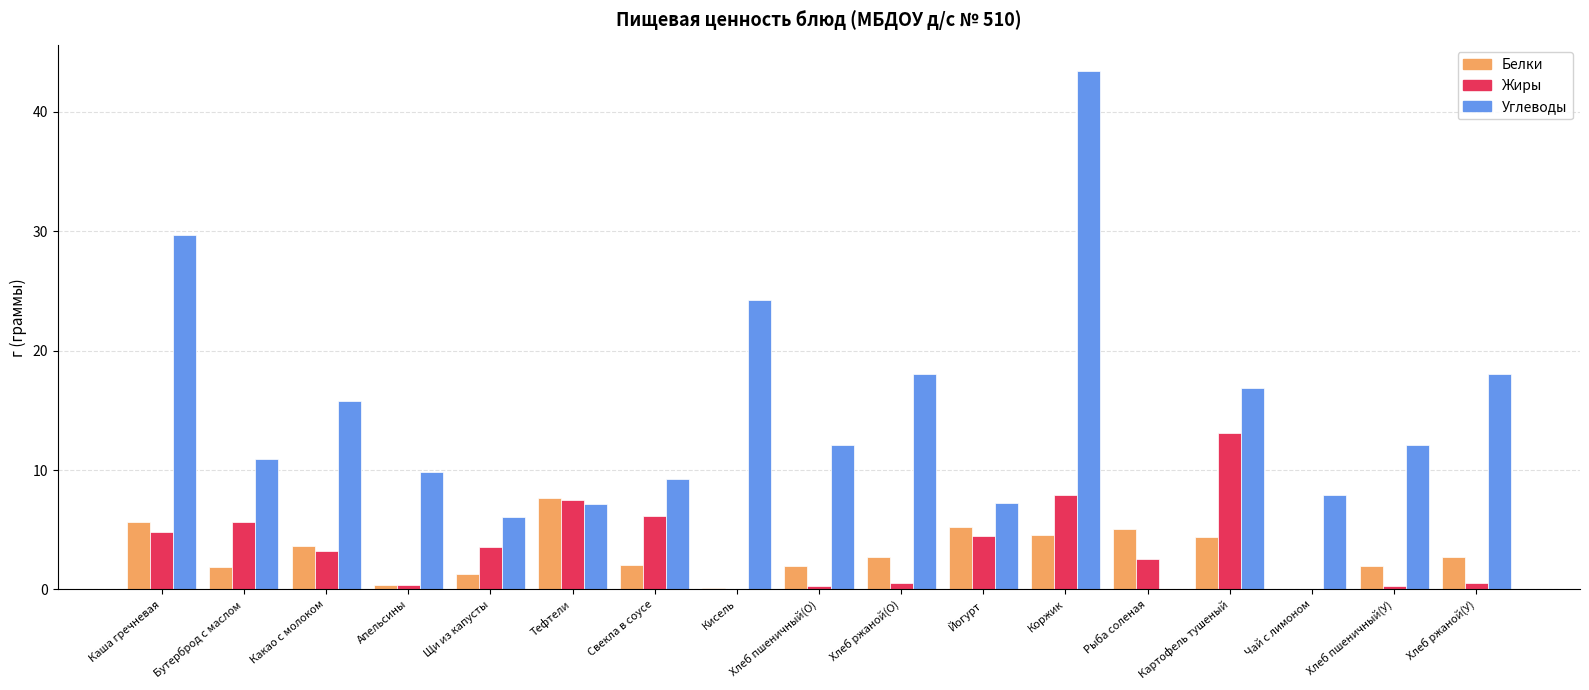

True or false: Жиры has a value of 11.0 at Тефтели.

False